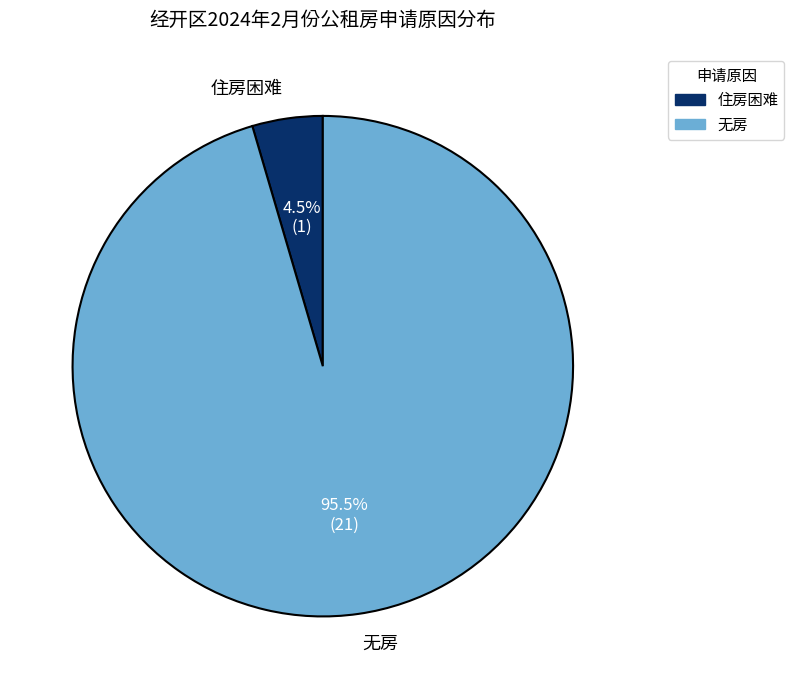

How many segments does this pie chart have?

2